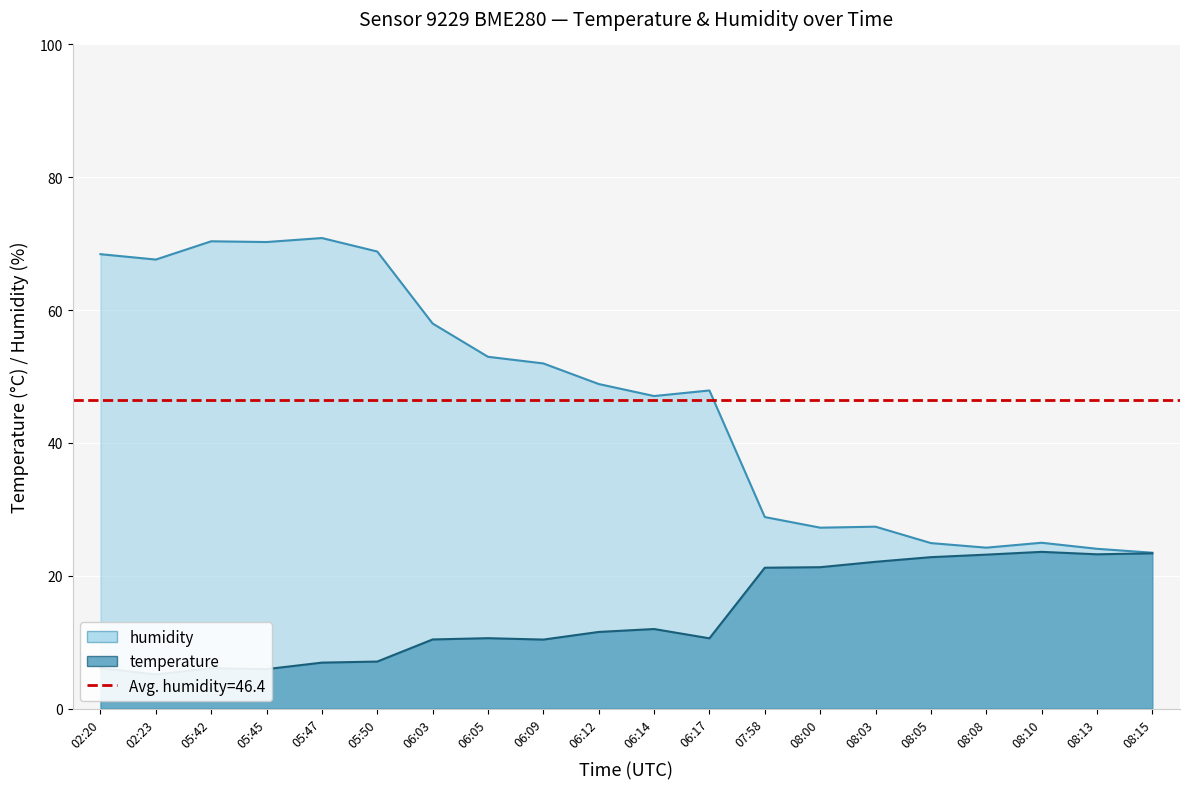

What position from the left is 06:03?

7